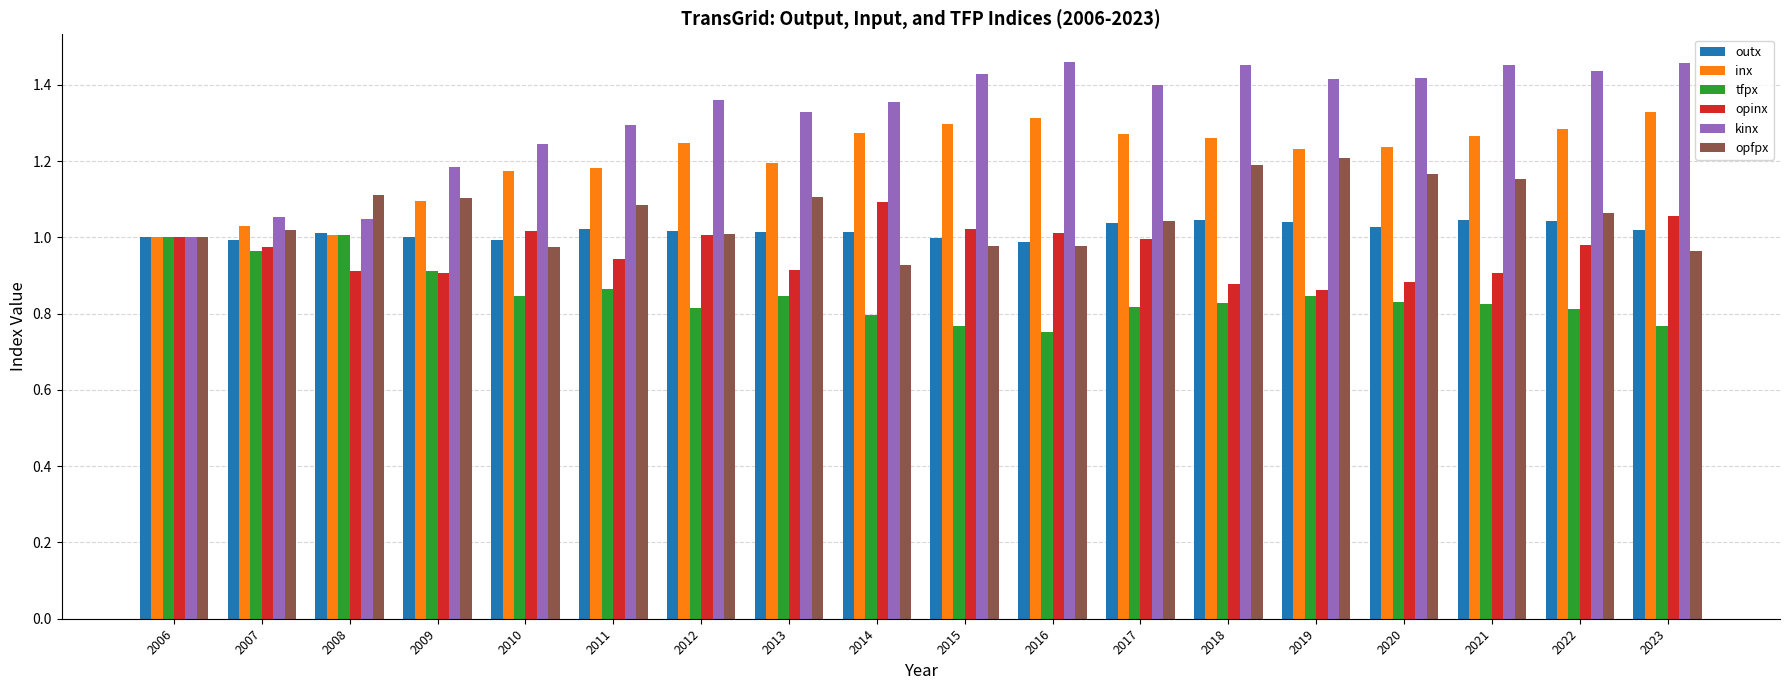

Are the bars horizontal?

No